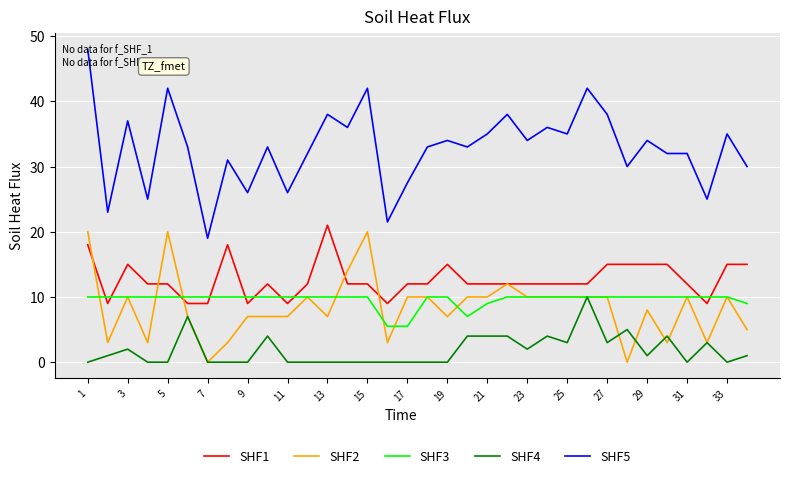

Which series has the largest total across all categories?

SHF5